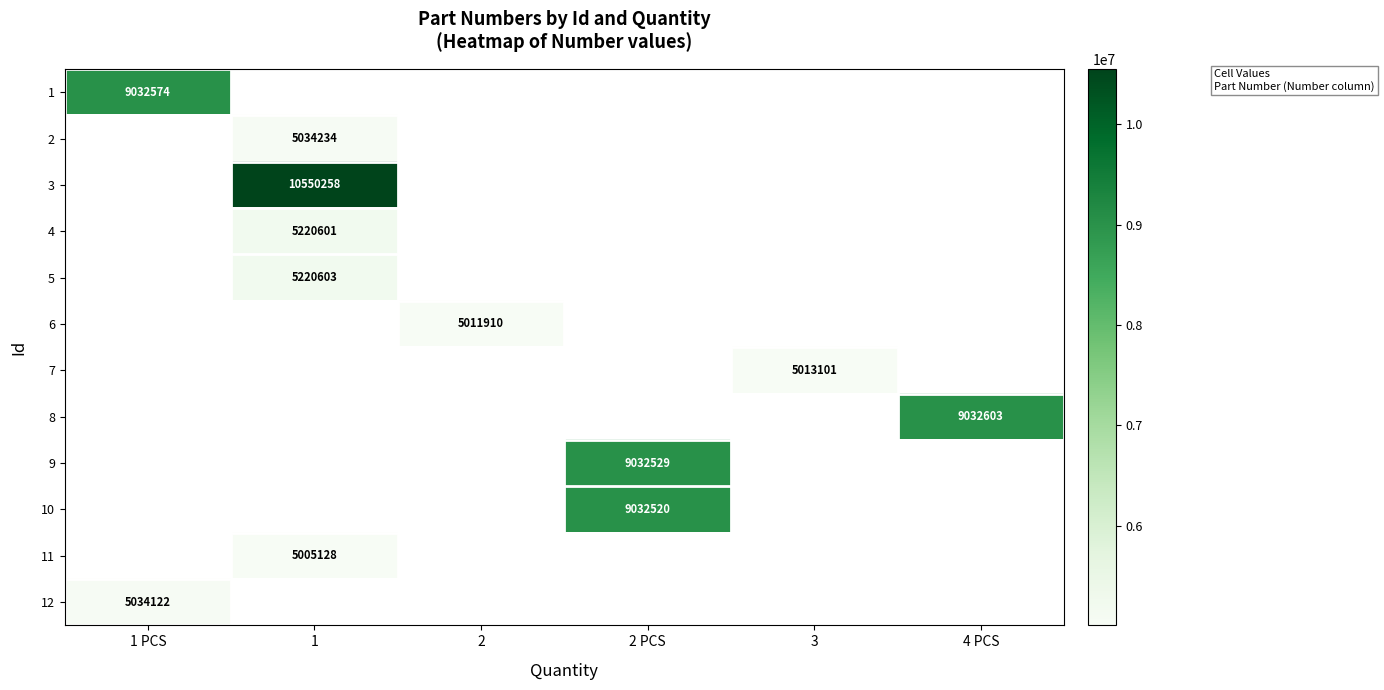

Is it true that 10 equals 13105255 at 2 PCS?

False